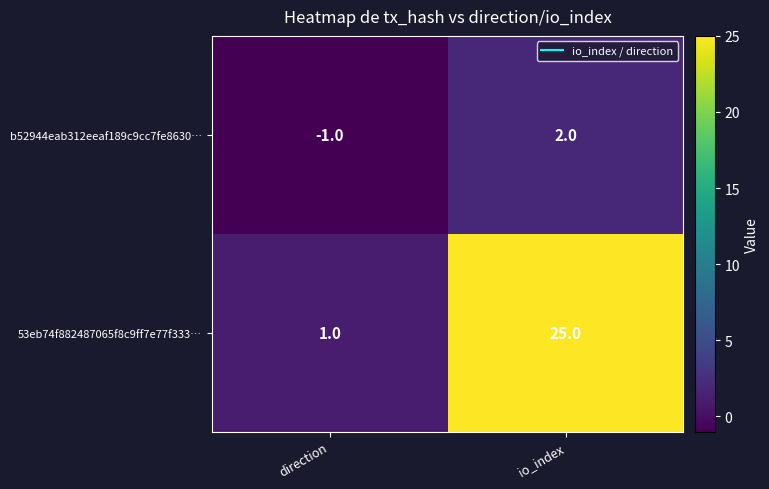

What is the difference between the highest and lowest values at io_index?

23